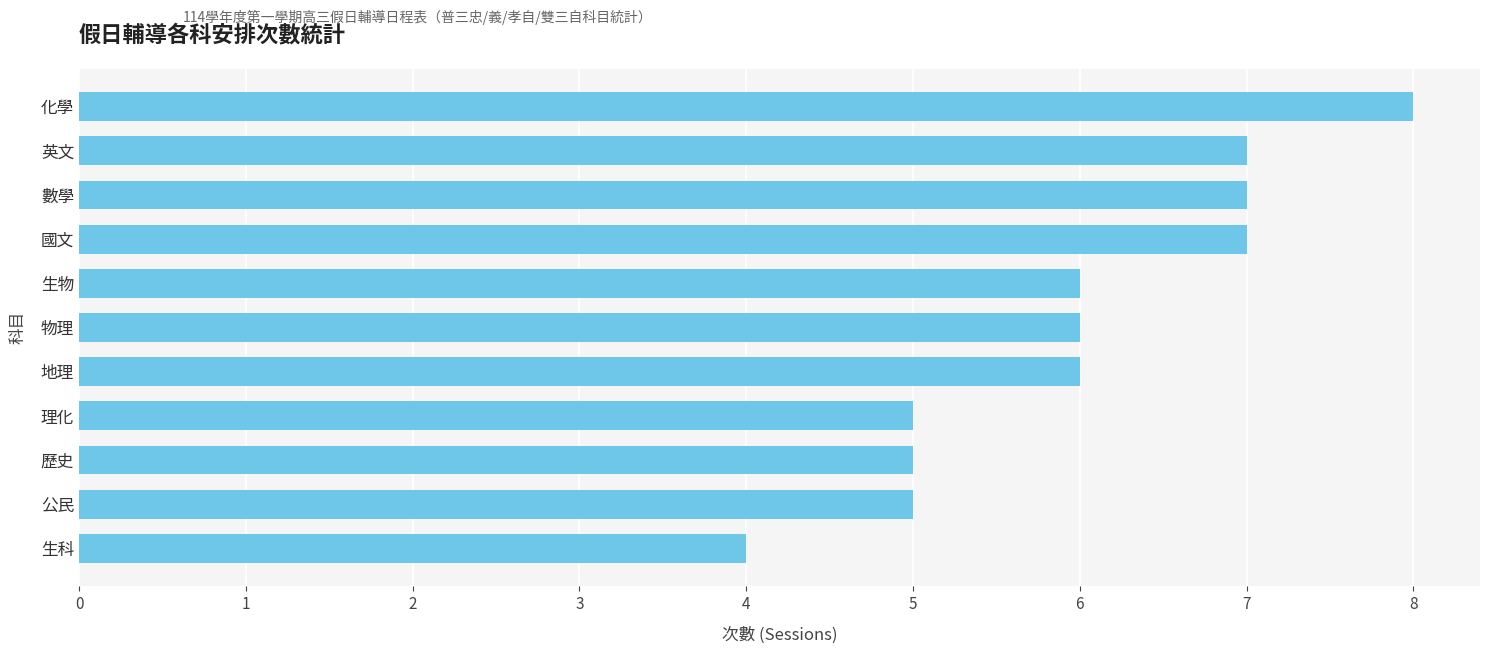

What is the sum of all values?

66